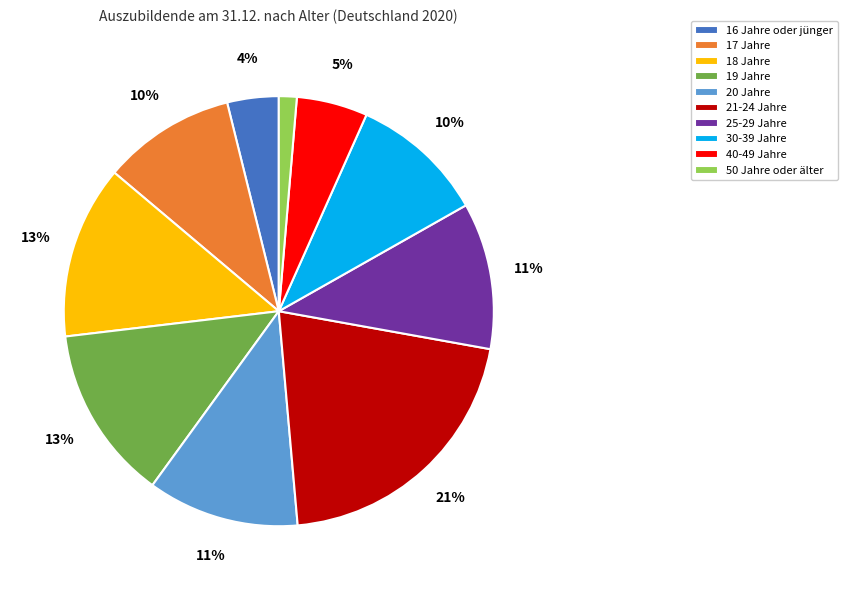

Combined, do 25-29 Jahre and 17 Jahre account for over 50%?

No